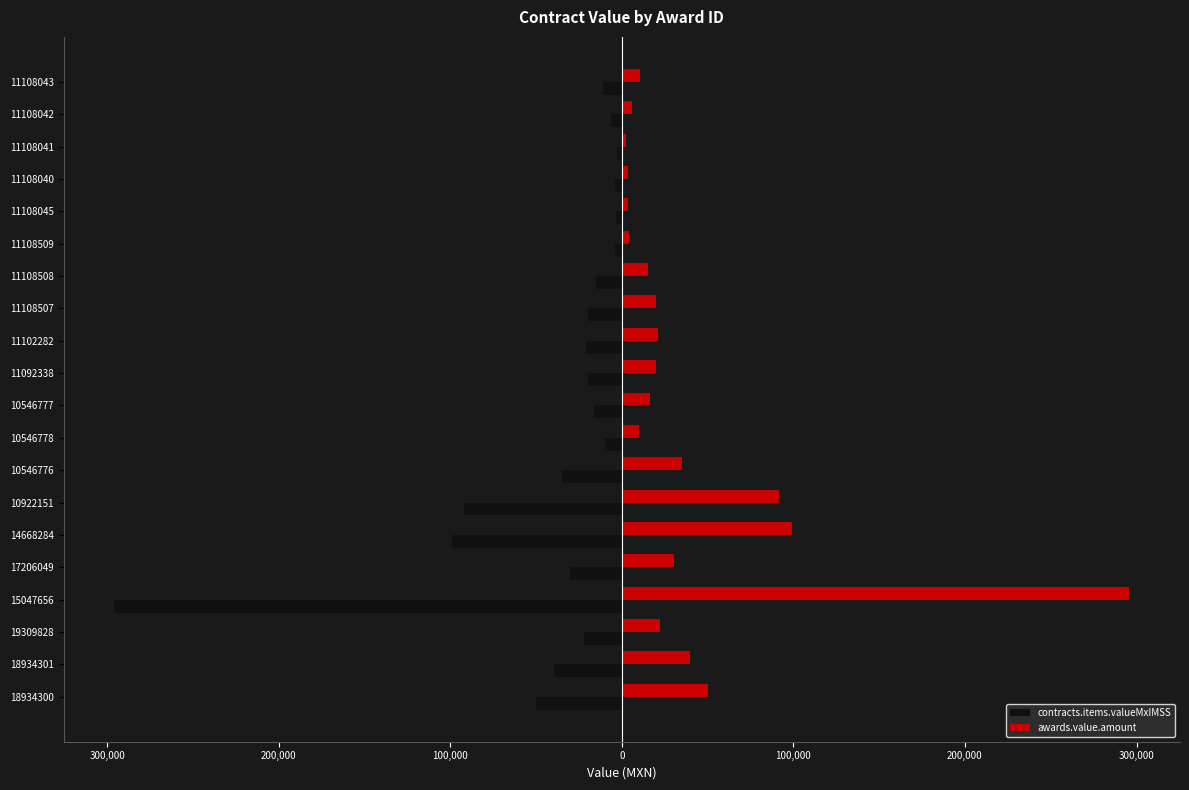

What are all the series names shown in the legend?

contracts.items.valueMxIMSS, awards.value.amount